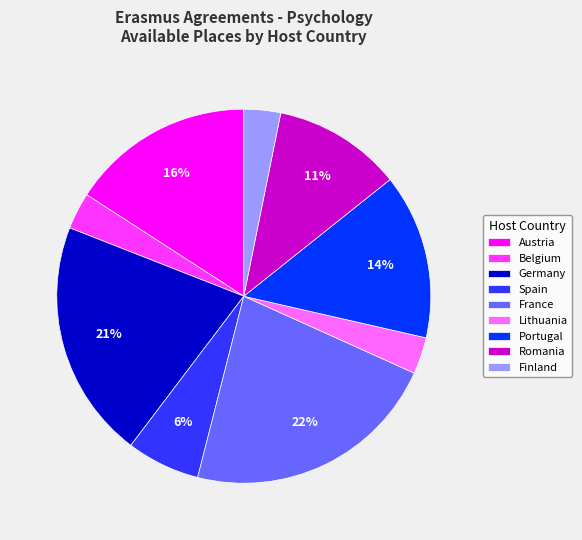

Between Belgium and Austria, which is larger?

Austria